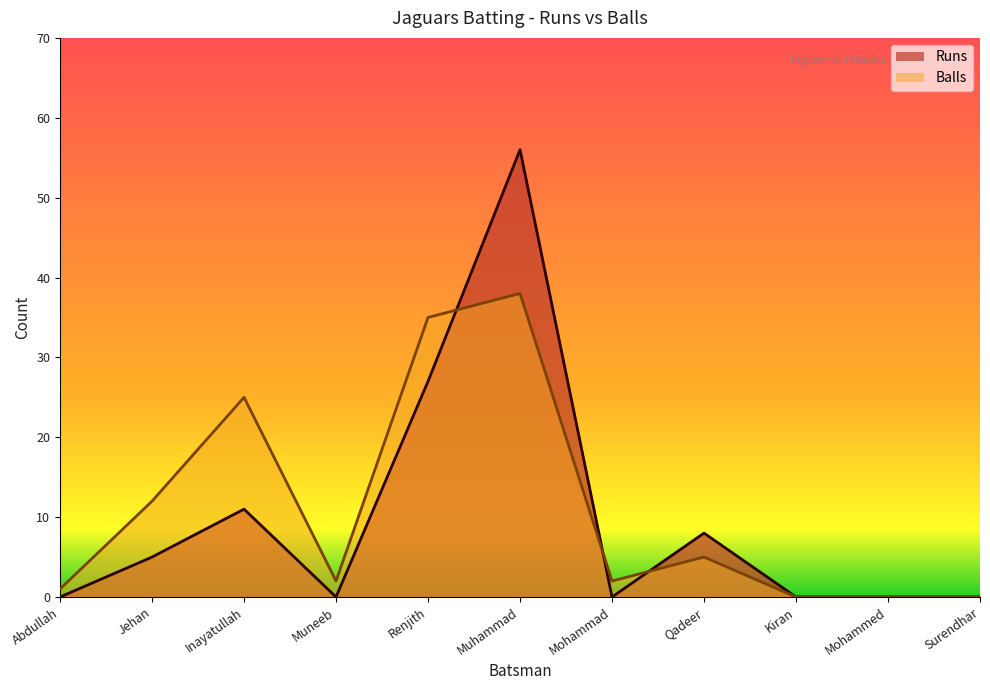

Which series has the largest total across all categories?

Balls